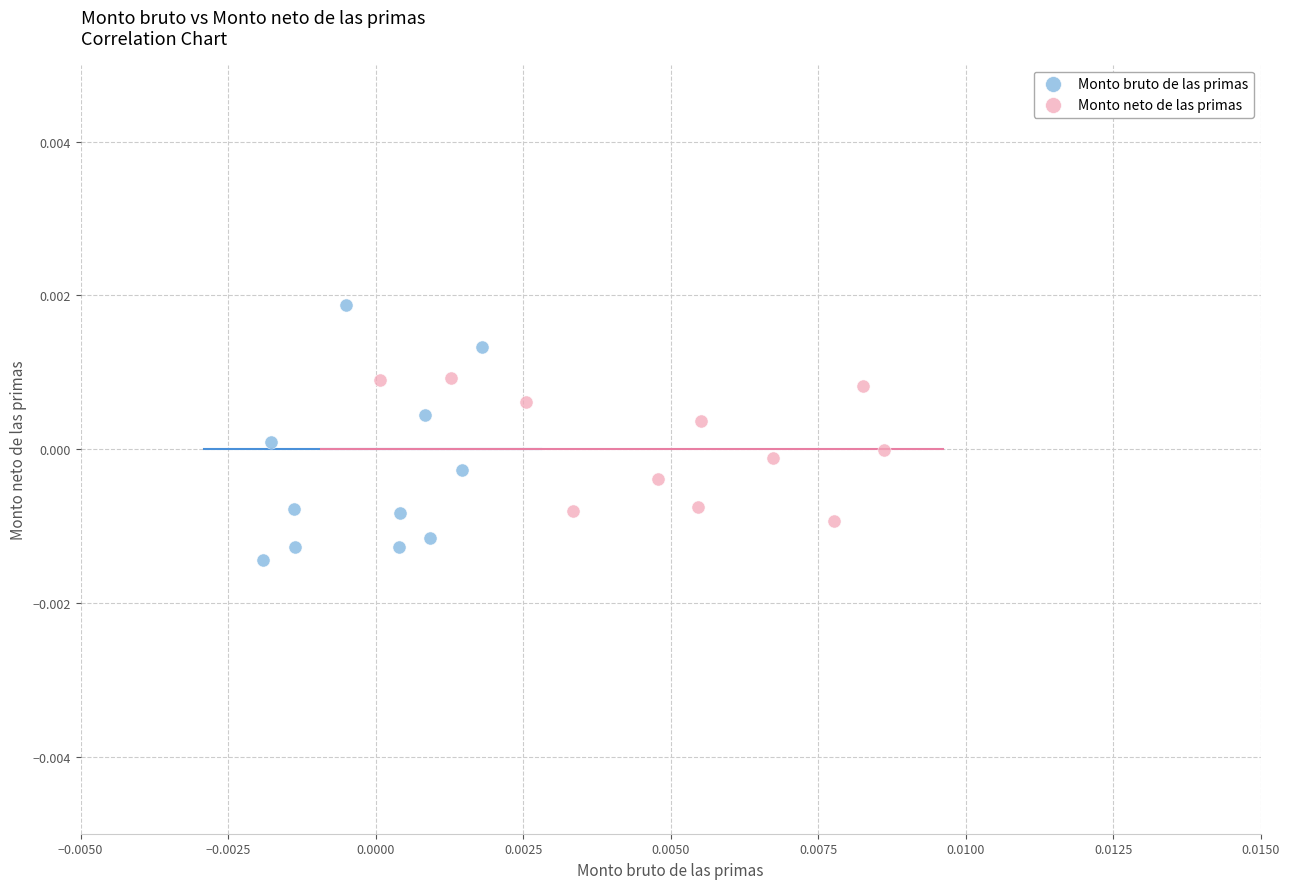

Which series reaches the maximum Y coordinate?

Monto bruto de las primas